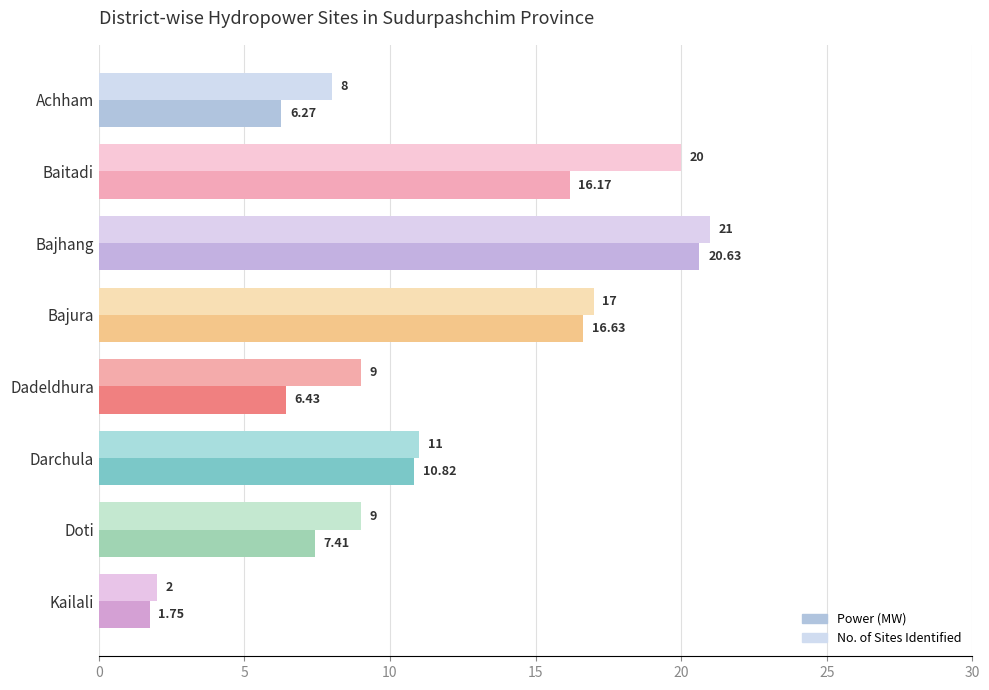

What is the average value of the Power (MW) series?

10.8